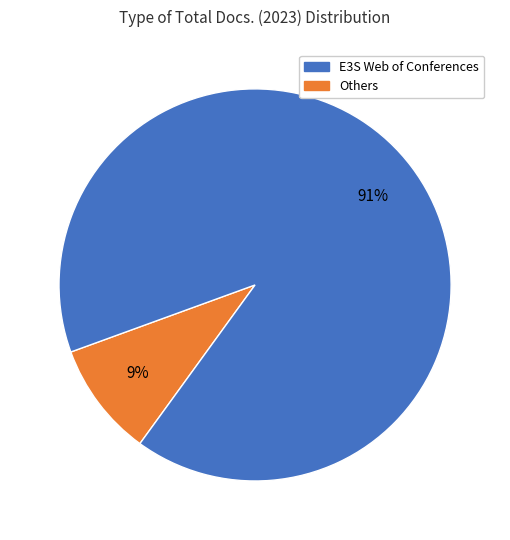

To the nearest percent, what is the average slice percentage?

50%